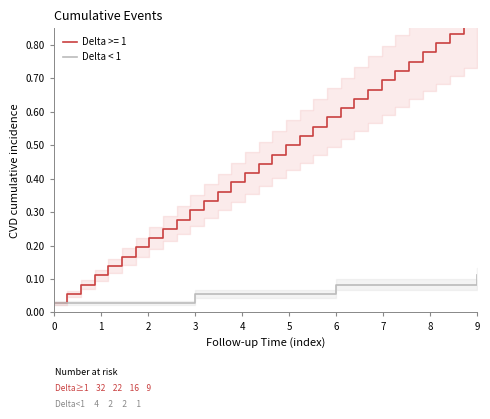

The value of Delta < 1 at 3 is 0.0. True or false?

False